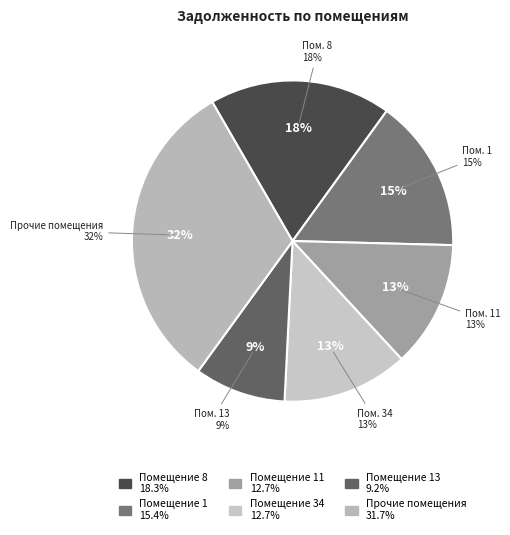

How much of the chart is everything except 19?

99.9%